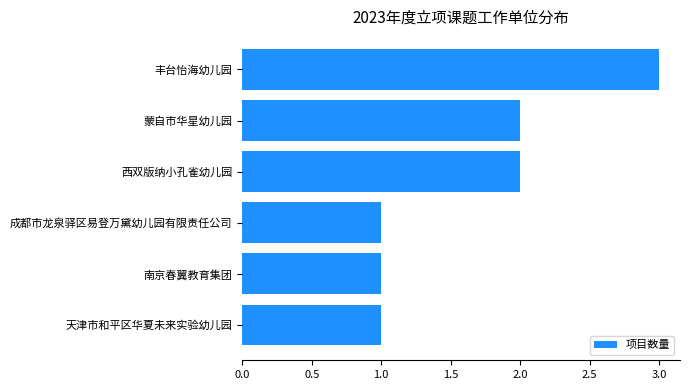

What is the label of the 3rd bar from the bottom?

成都市龙泉驿区易登万黛幼儿园有限责任公司